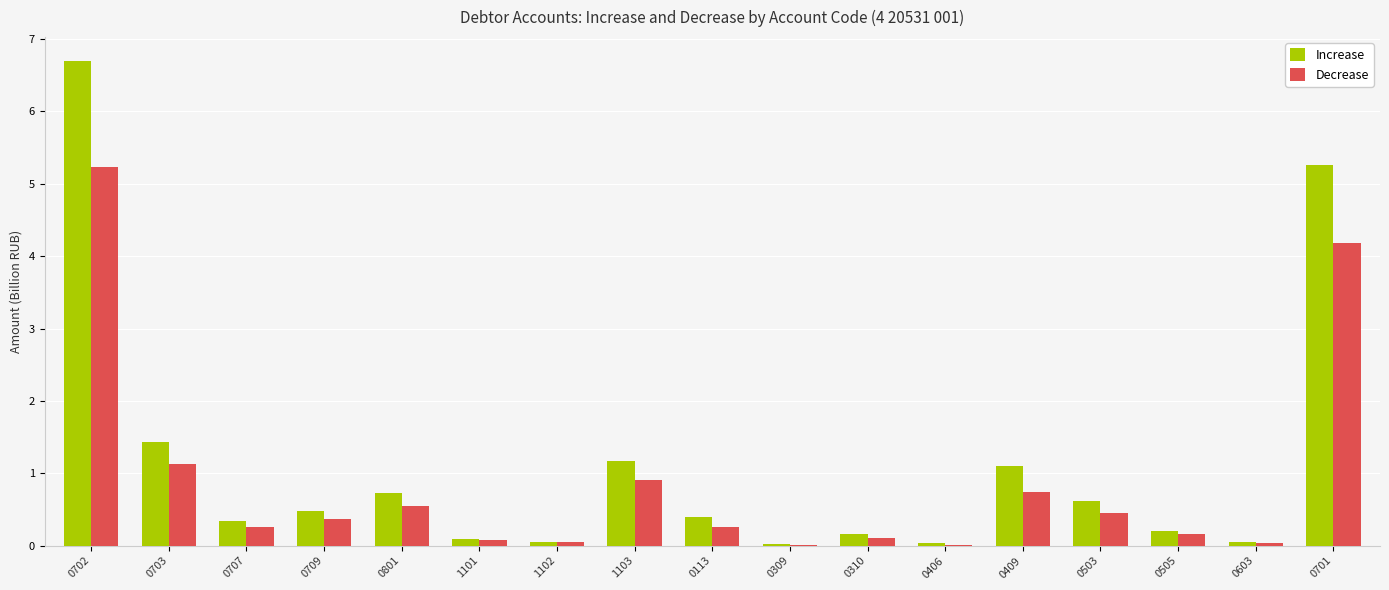

What is the spread (max minus min) of values at 0701?

1.1